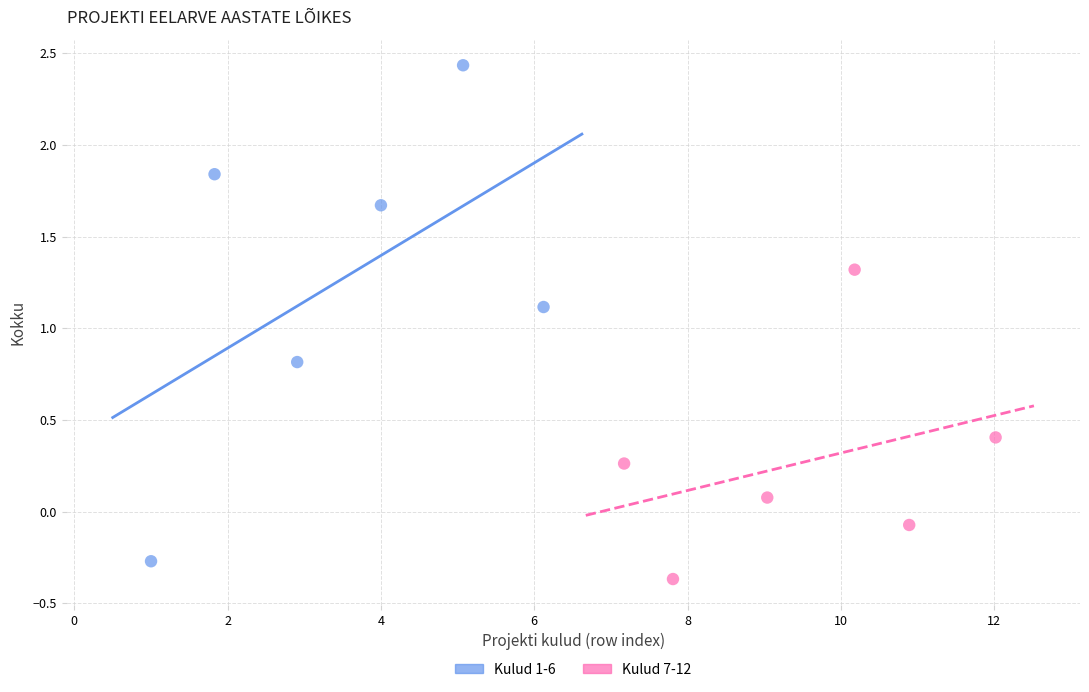

Which series has the widest spread of Y values?

Kulud 1-6